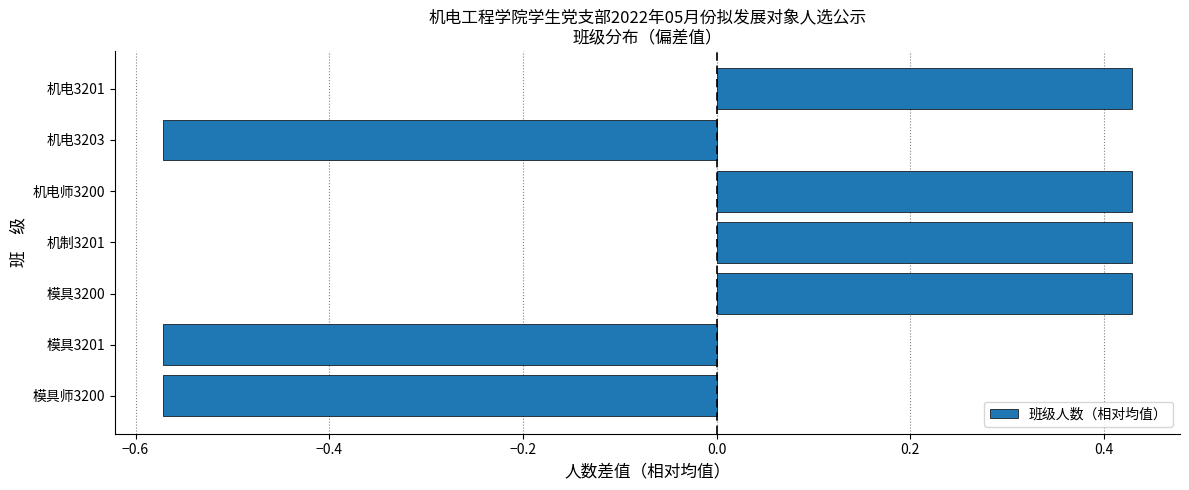

What is the difference between the maximum and minimum values?

1.0